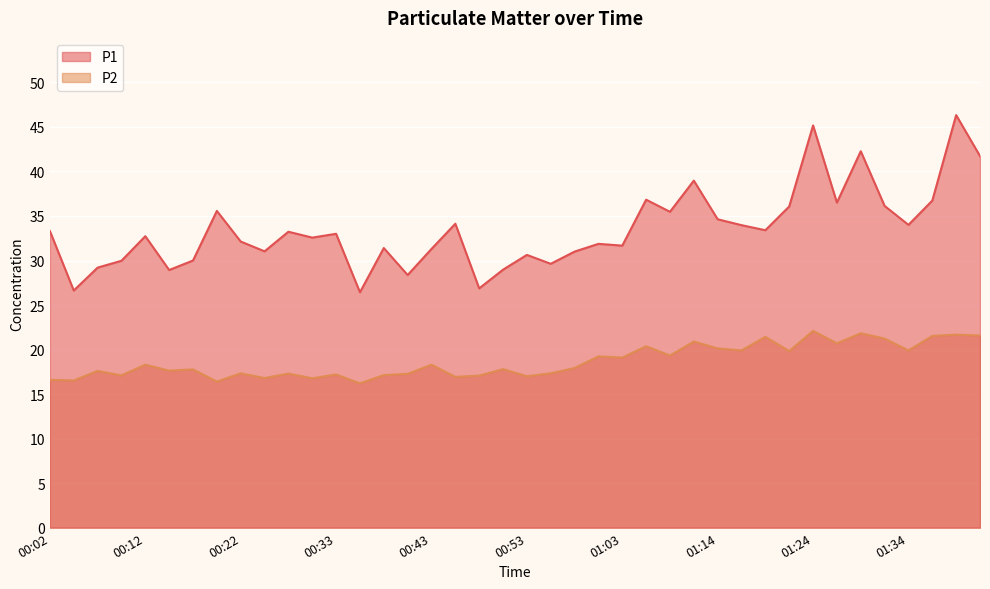

The value of P2 at 01:16 is 19.9. True or false?

True